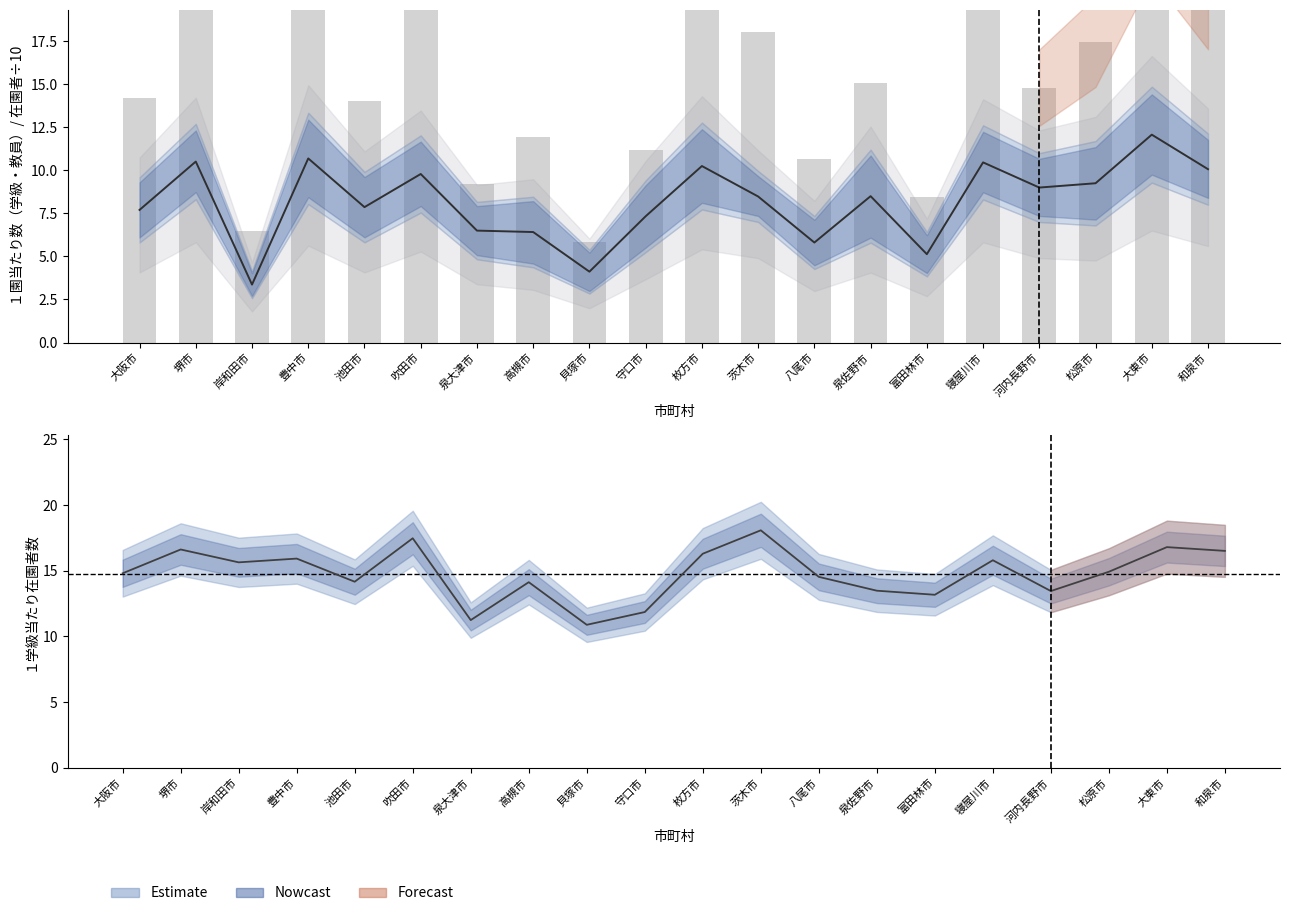

What is the minimum value shown in the chart?

5.9